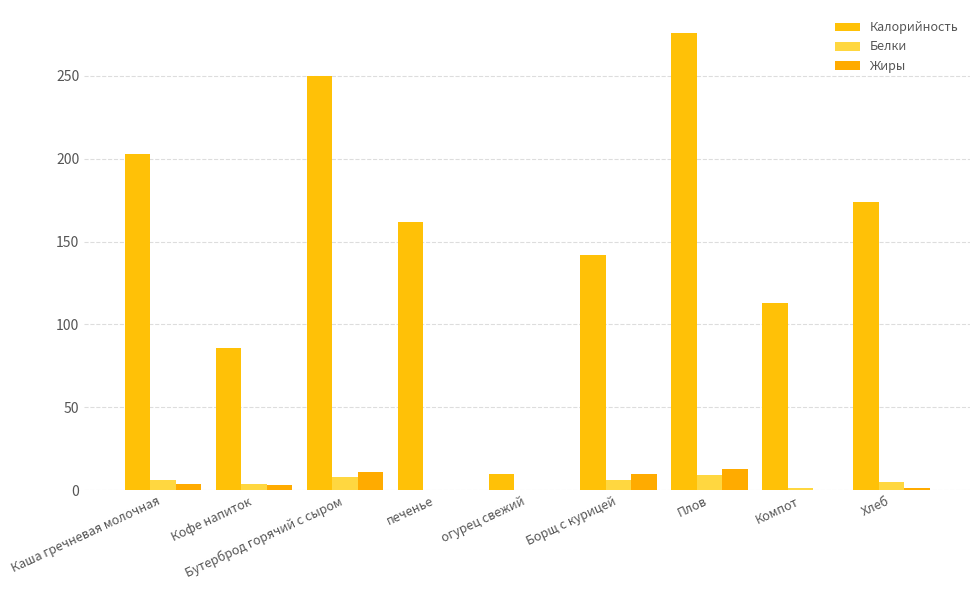

List the series in order of their peak value, highest first.

Калорийность, Жиры, Белки